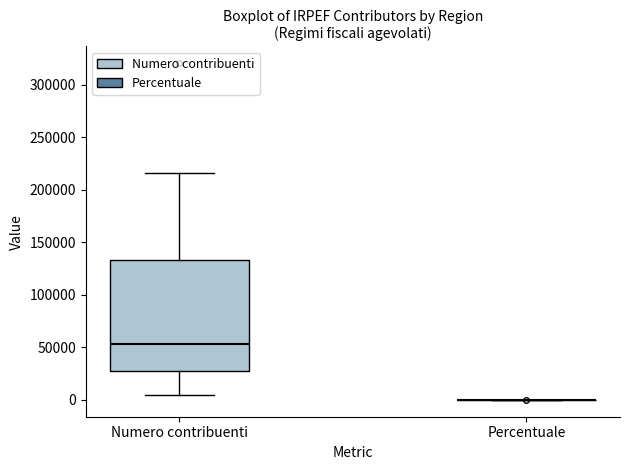

Reading left to right, read every box against the y-axis: the position of its median line, the range the box covers, and the ends of its whiskers. The values are not printed on the chart, so give them approximately, as read against the axis.

Numero contribuenti: median 55000, box 25000 to 135000, whiskers 5000 to 215000
Percentuale: box collapsed to a line at 0, whiskers 0 to 0